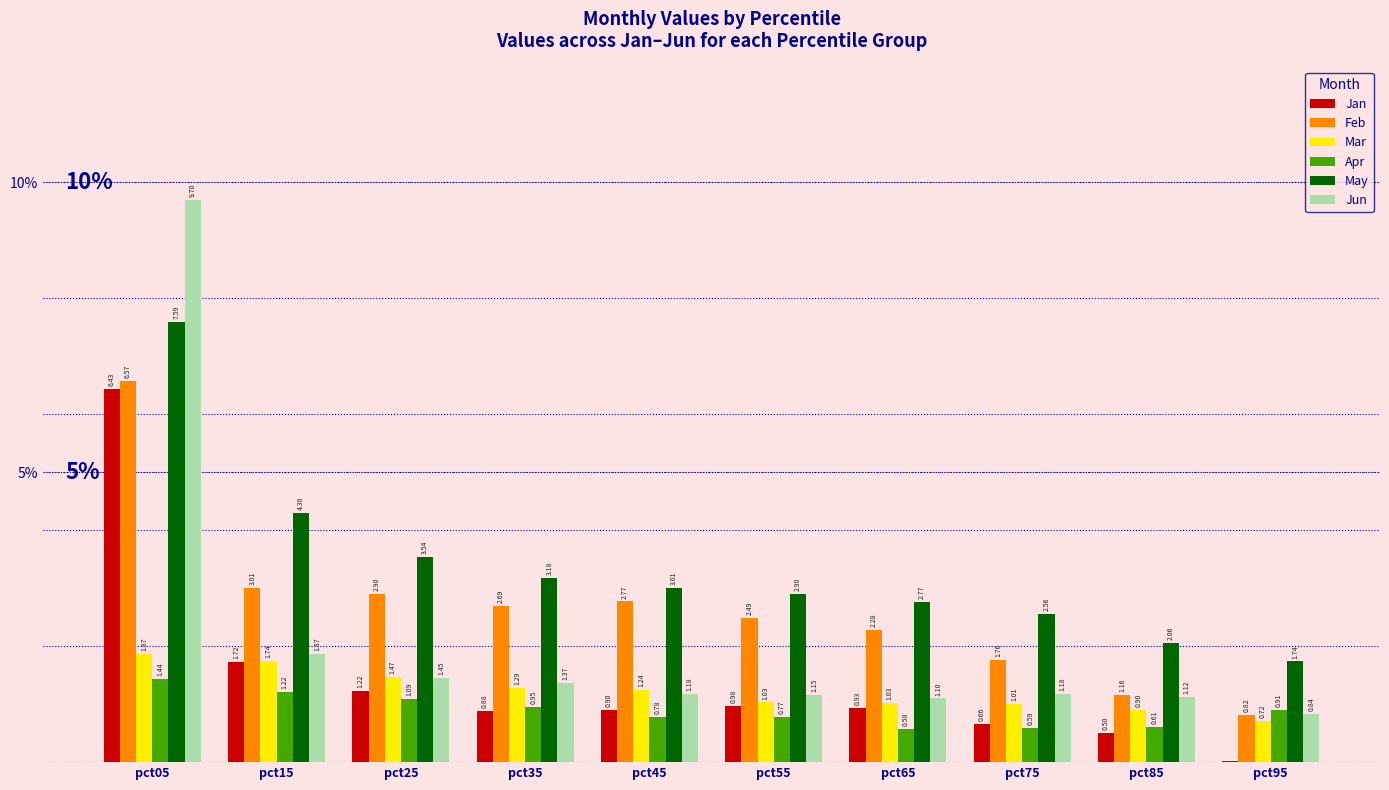

The May series shows 2.9 at pct55. True or false?

True